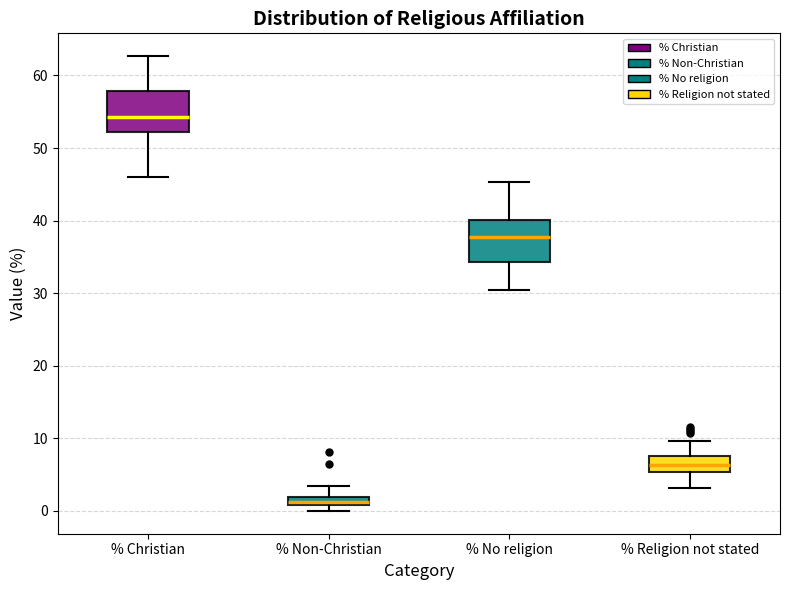

Where does the upper whisker of the box for % Religion not stated end on the y-axis? The values are not printed on the chart, so give them approximately, as read against the axis.

10